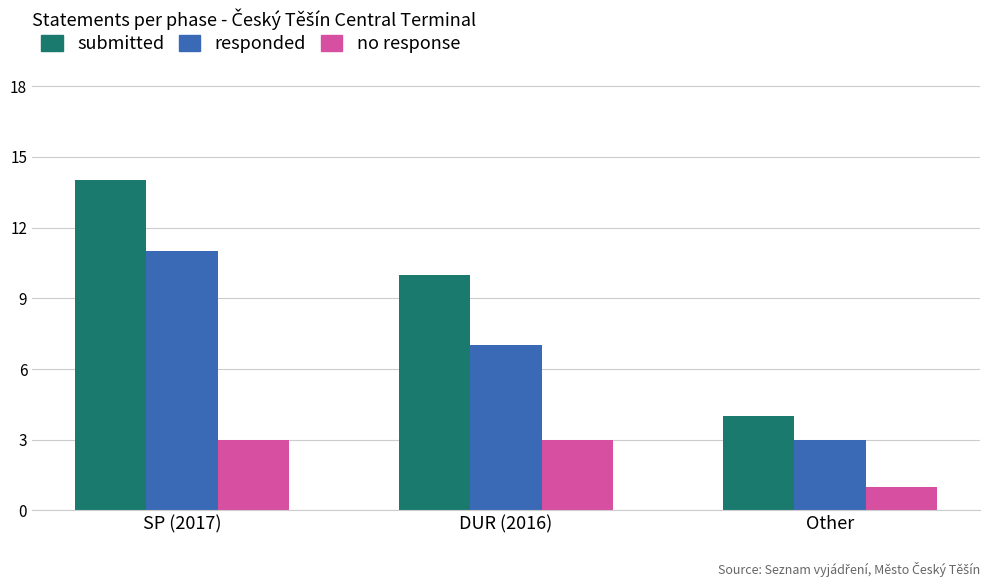

Rank the series by their maximum value, from lowest to highest.

no response, responded, submitted